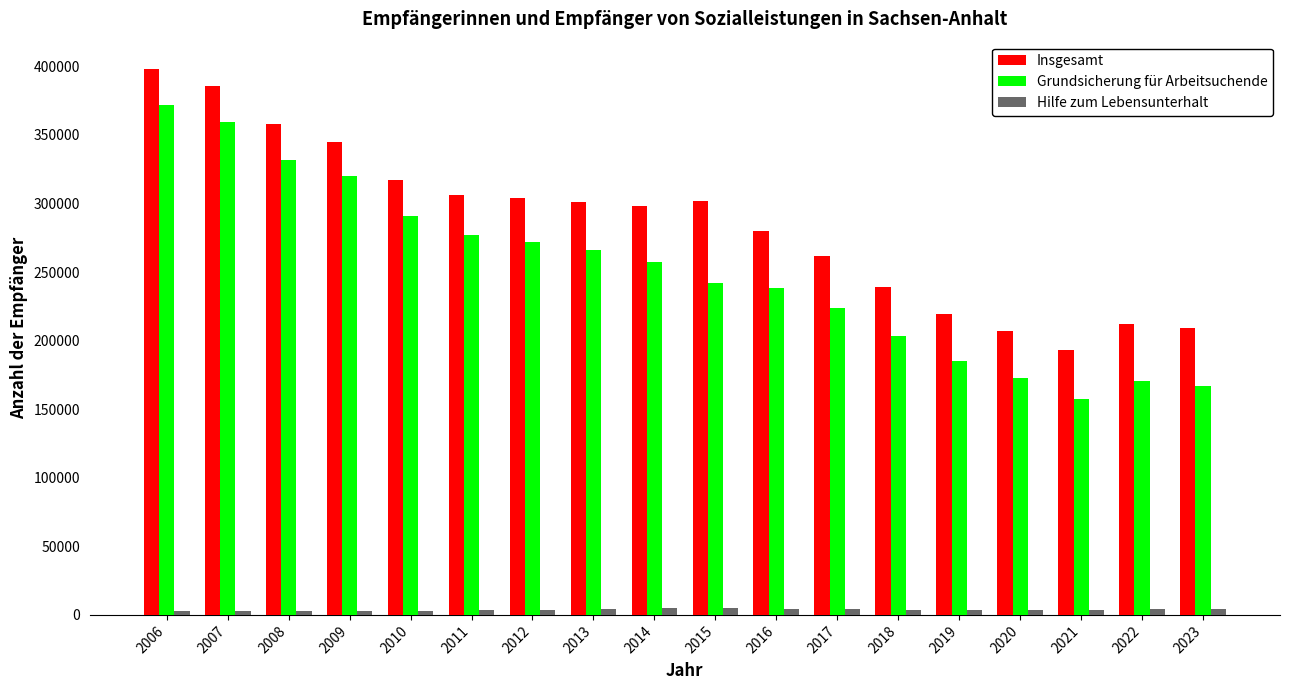

What is the value of the Insgesamt bar at the 7th from the left?

303717